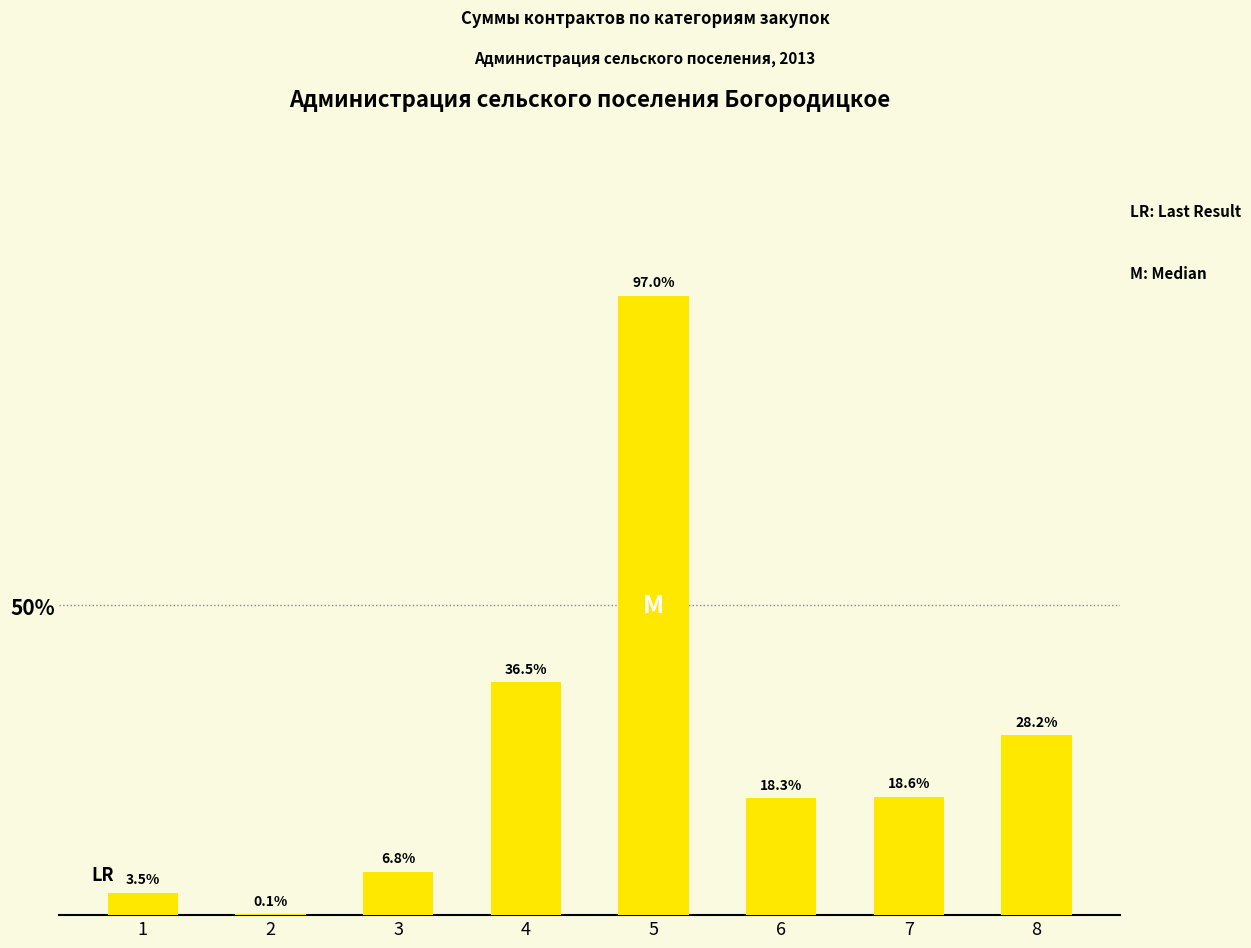

List the labels in order of value, smallest first.

2, 1, 3, 6, 7, 8, 4, 5